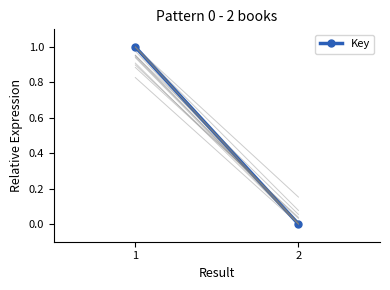

Reading left to right, transcribe all the data shown in this chart.

1	0